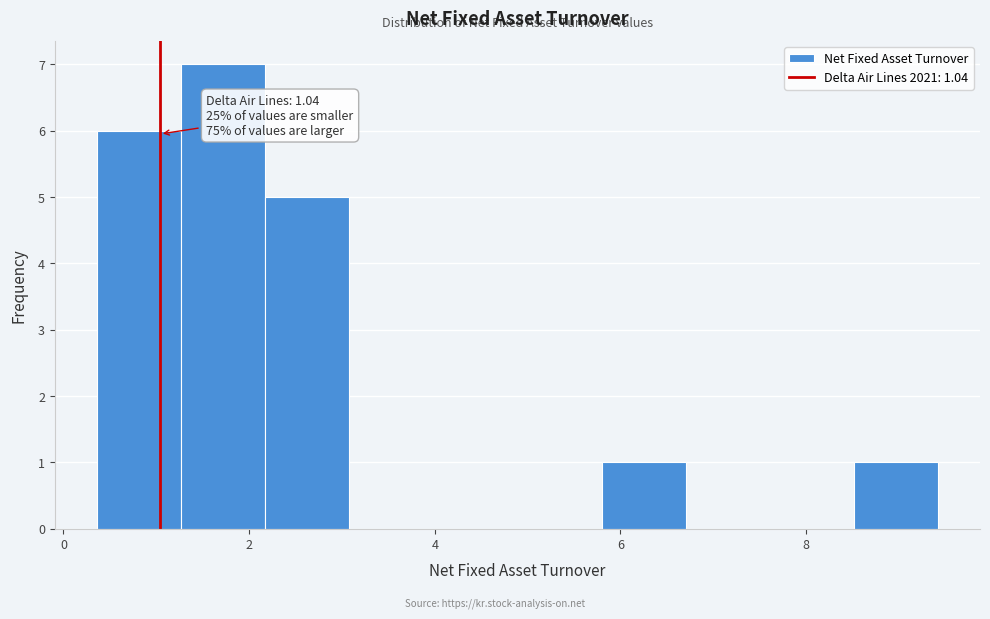

Which range on the x-axis has the tallest bar?

1.2 to 2.2